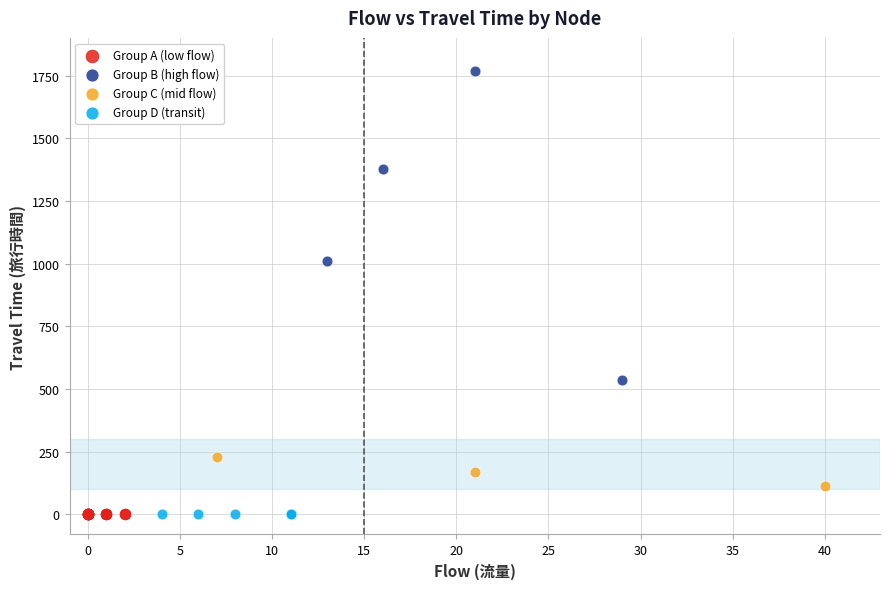

Which series reaches the maximum Y coordinate?

Group B (high flow)